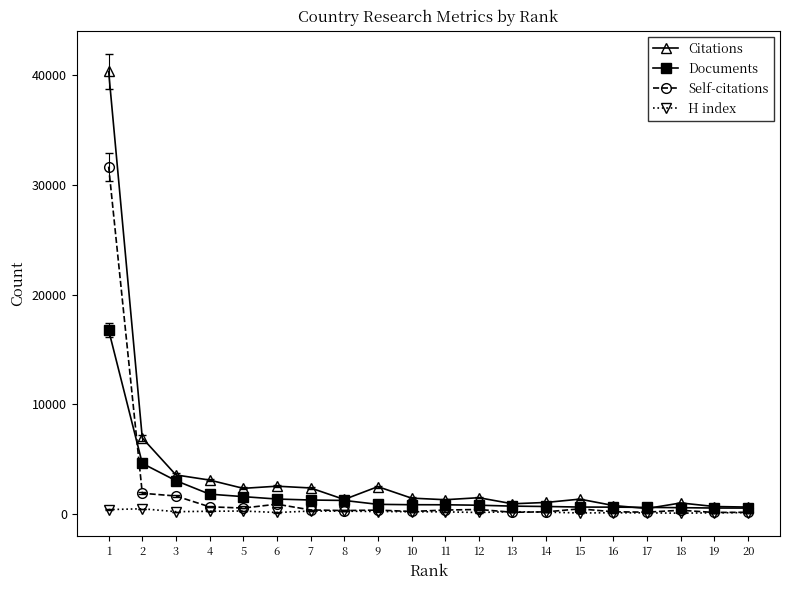

What is the total value across all series at 13?

2043